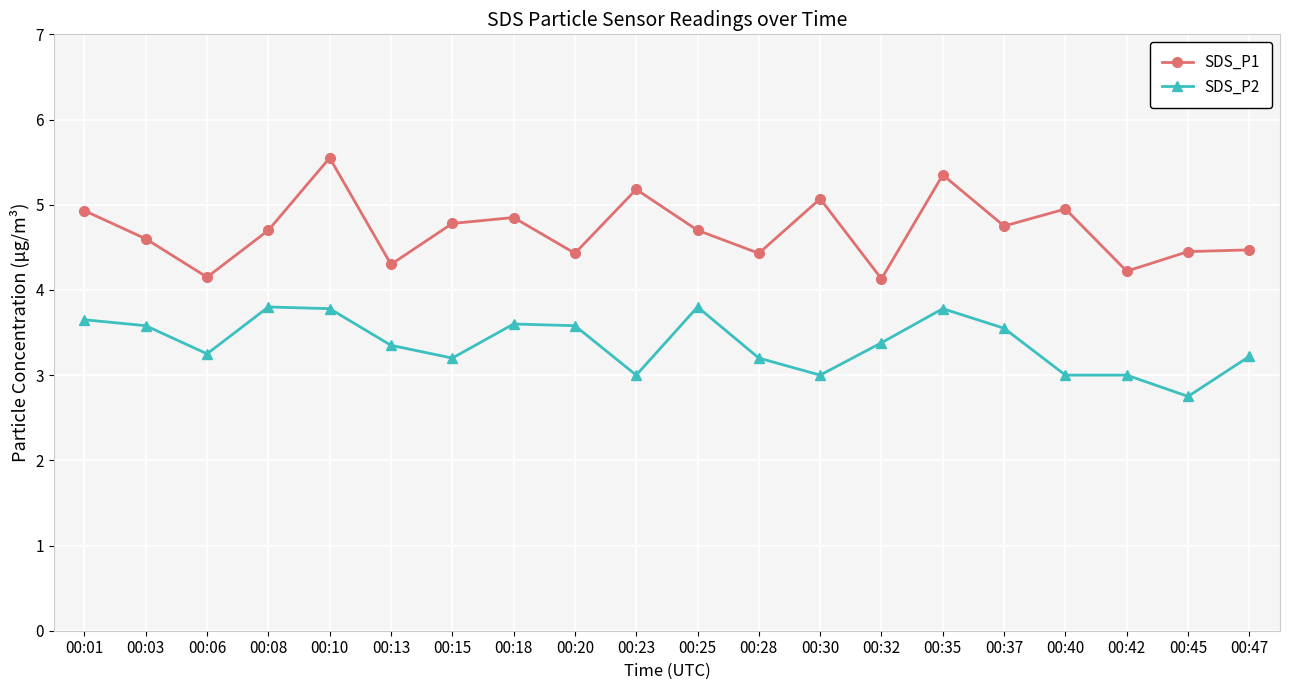

Which series has the largest total across all categories?

SDS_P1